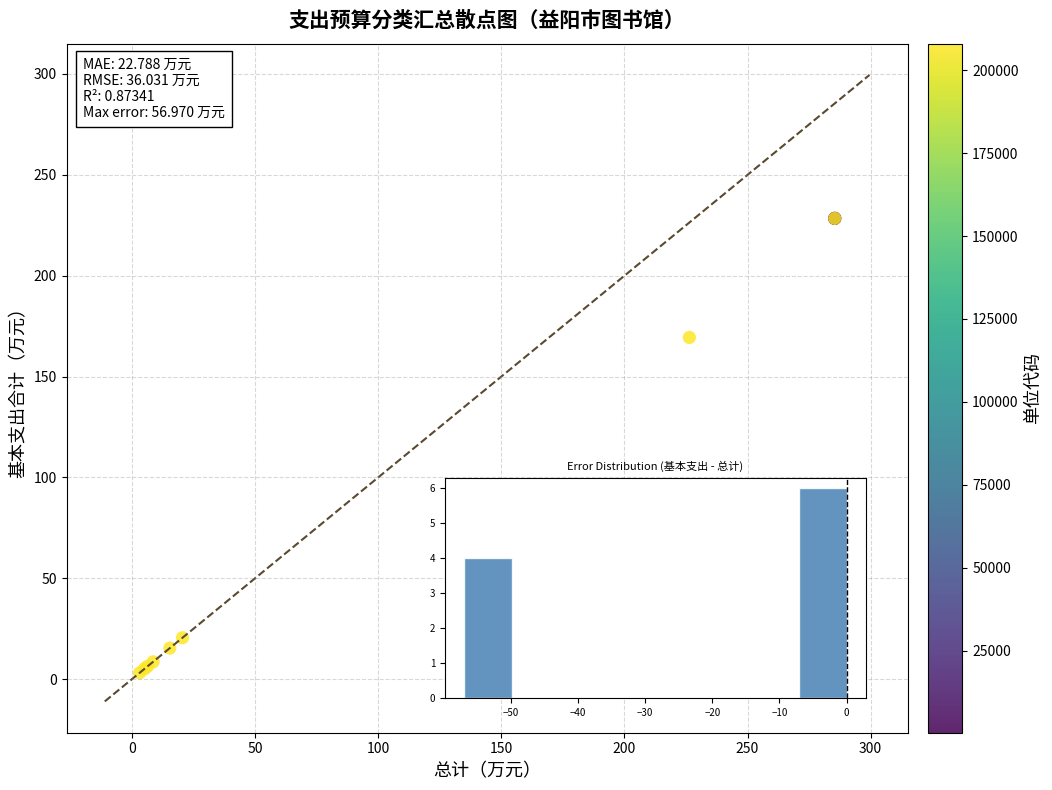

What Y value in the scatter plot is closest to 115?

169.4